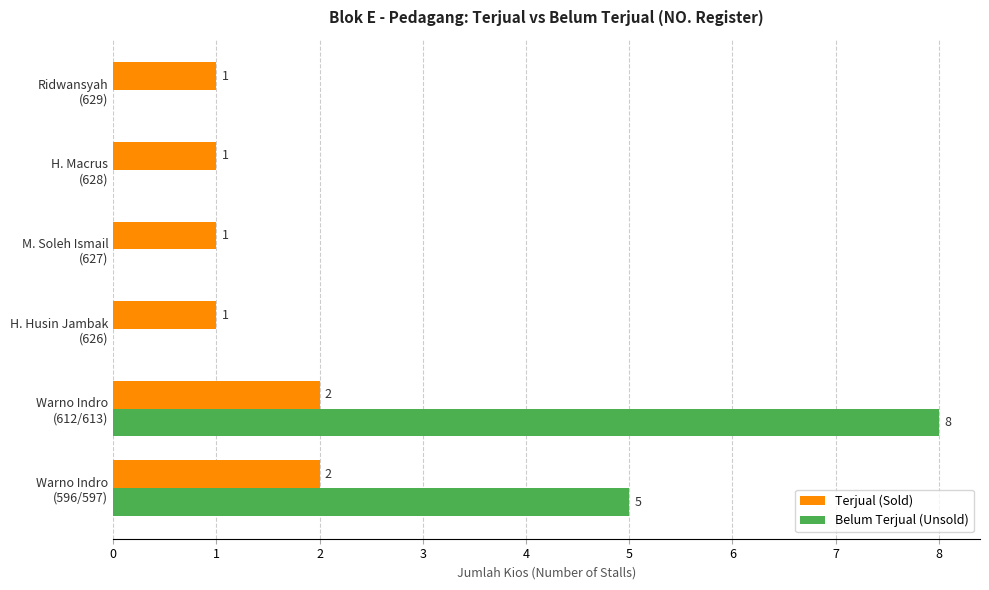

Count the Terjual (Sold) values in the range 1 to 2.

6